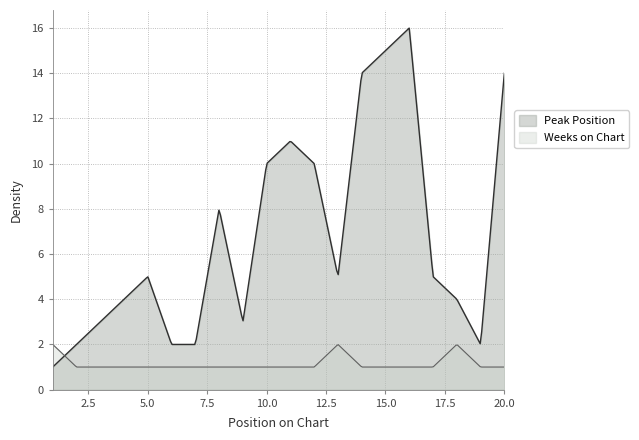

Reading left to right, list all the values displayed in this chart.

Peak Position: 1=1	2=2	3=3	4=4	5=5	6=2	7=2	8=8	9=3	10=10	11=11	12=10	13=5	14=14	15=15	16=16	17=5	18=4	19=2	20=14
Weeks on Chart: 1=2	2=1	3=1	4=1	5=1	6=1	7=1	8=1	9=1	10=1	11=1	12=1	13=2	14=1	15=1	16=1	17=1	18=2	19=1	20=1